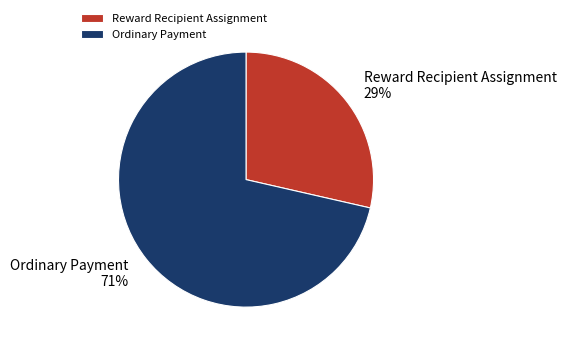

To the nearest percent, what percentage of the pie is Reward Recipient Assignment?

29%